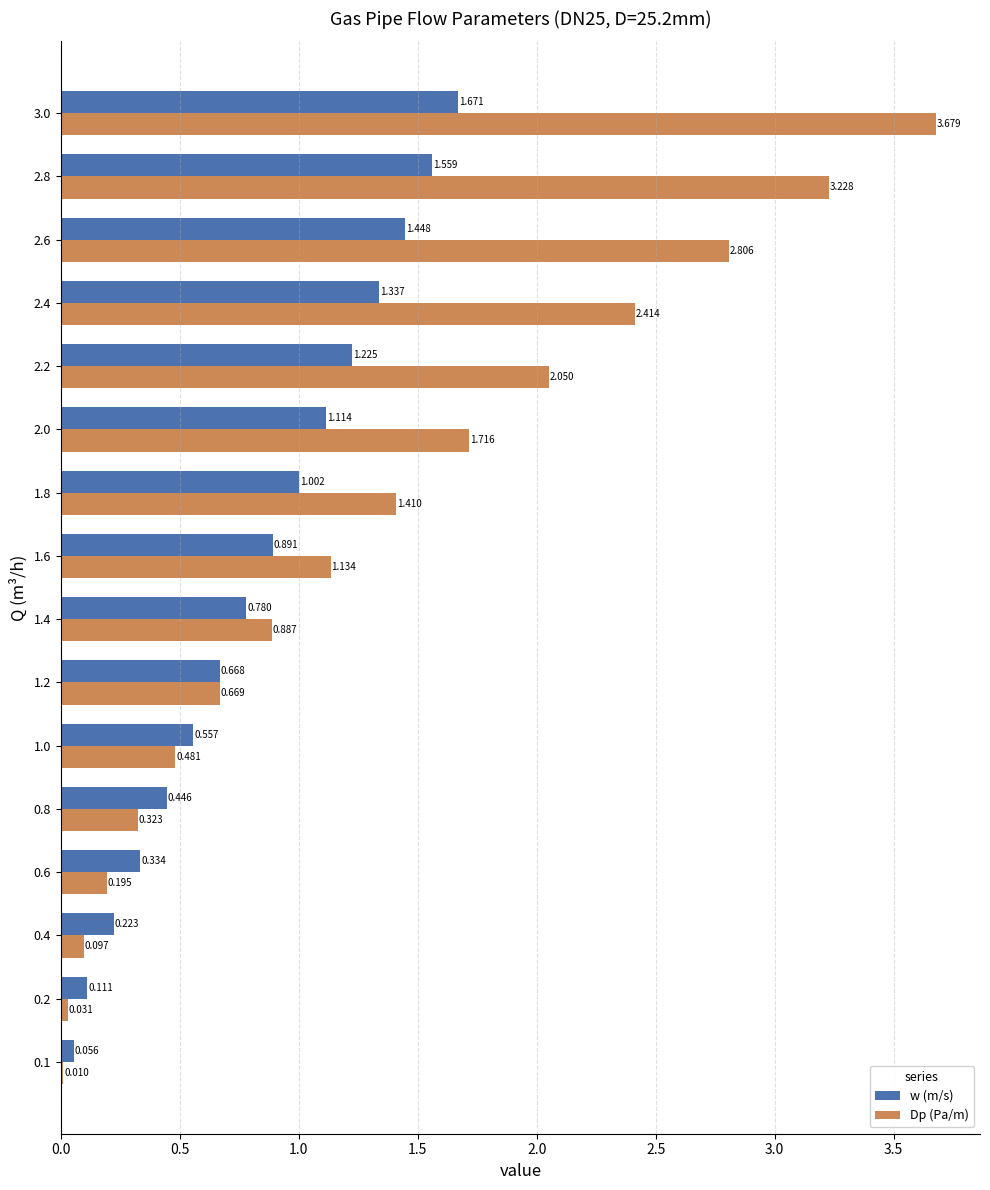

Between 1.2 and 2.8, which series saw the biggest shift?

Dp (Pa/m)